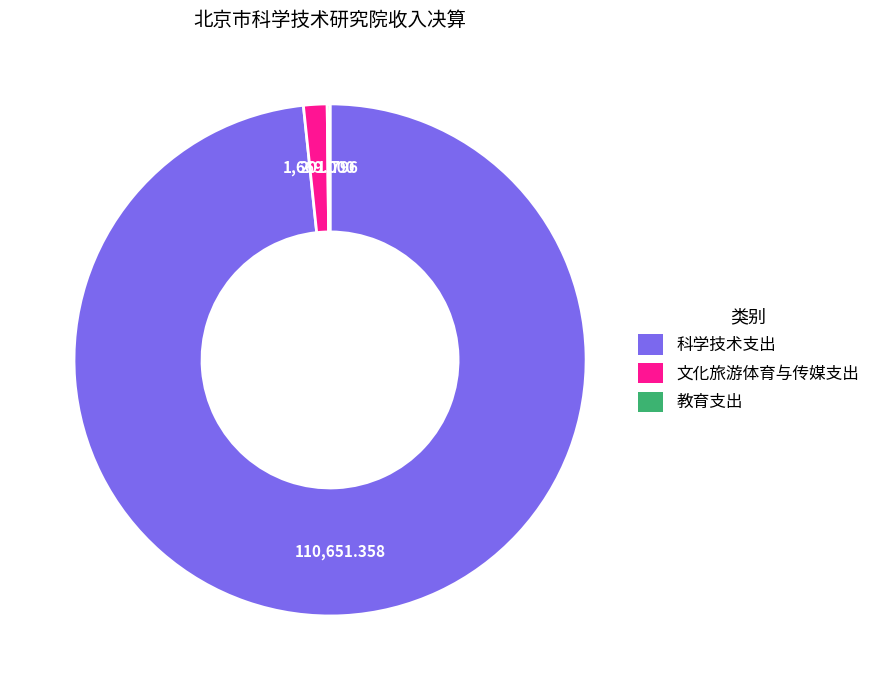

Does 文化旅游体育与传媒支出 represent more than half of the total?

No